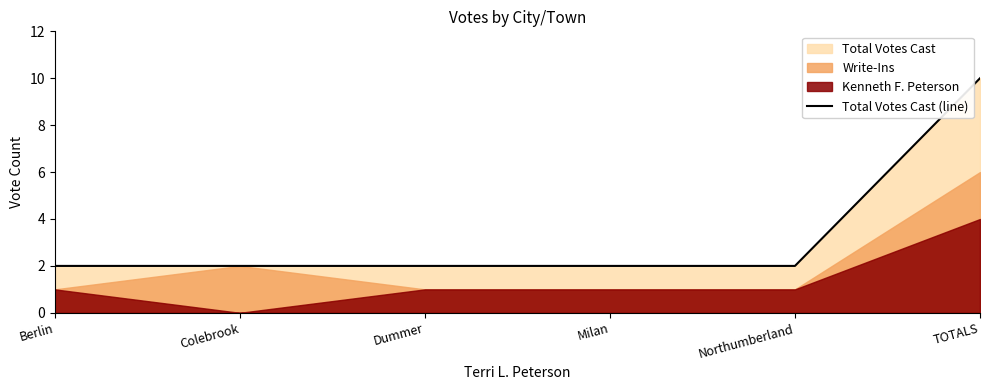

What is the sum of all values?

20